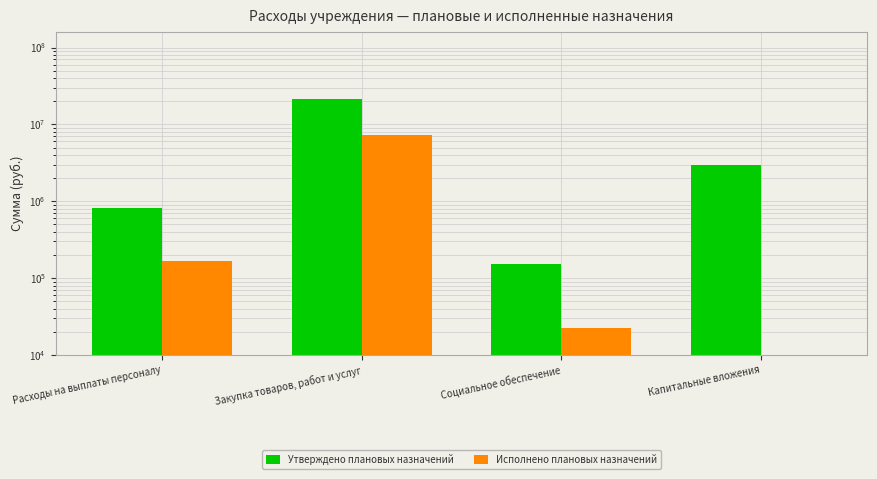

How many data points does each series have?

4